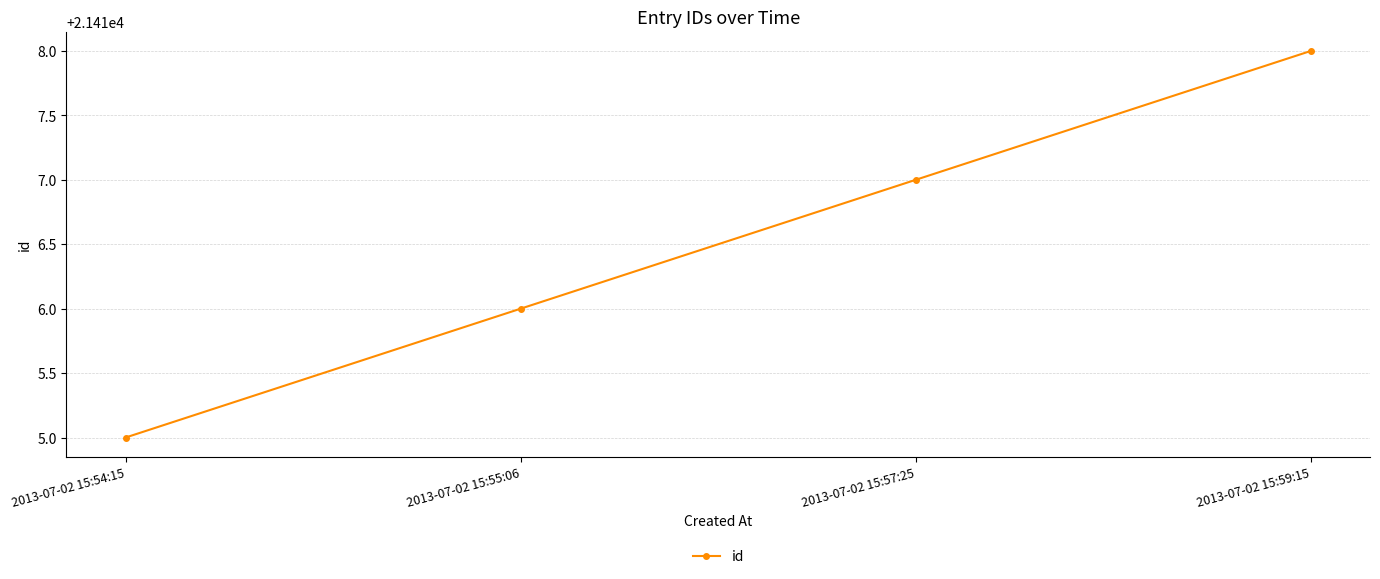

Is it true that the value at 2013-07-02 15:59:15 is 21418?

True